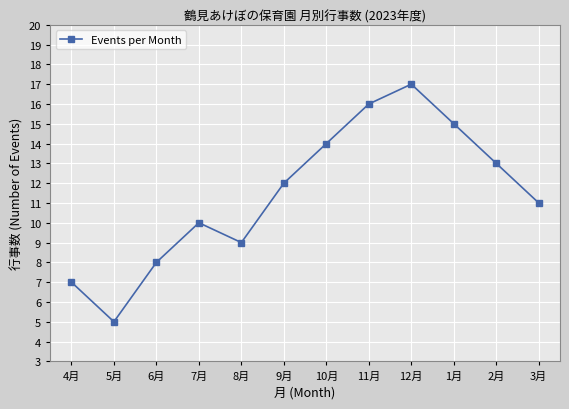

What is the sum of all values?

137